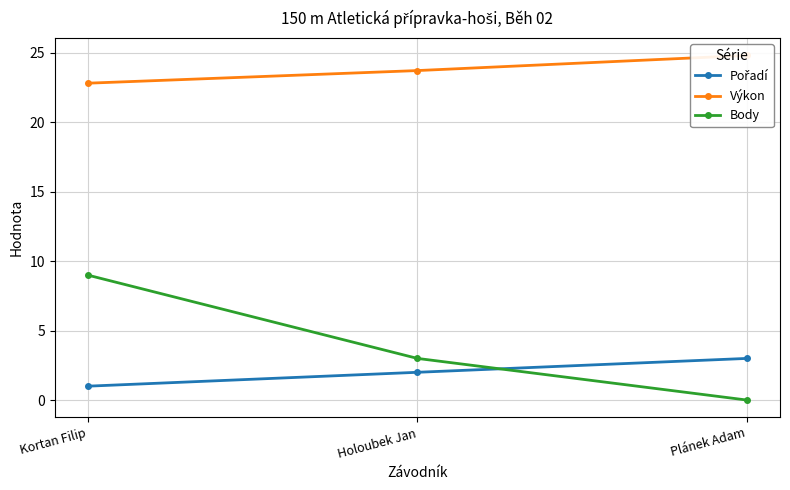

List the labels in order of Body value, smallest first.

Plánek Adam, Holoubek Jan, Kortan Filip